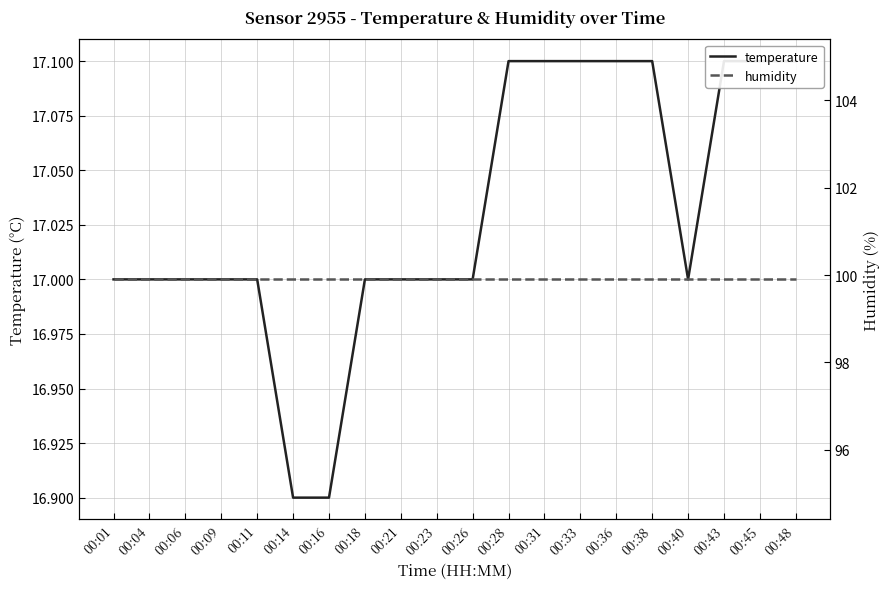

What is the value of the temperature point at the 4th from the left?

17.0